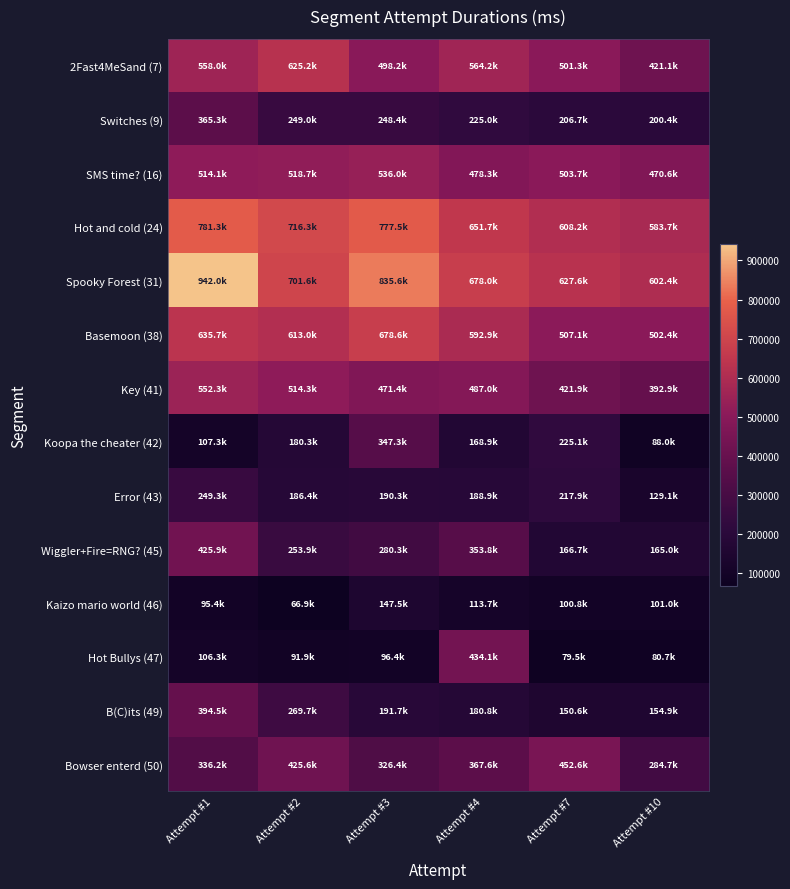

At which category does the chart reach its peak across all series?

Attempt #1